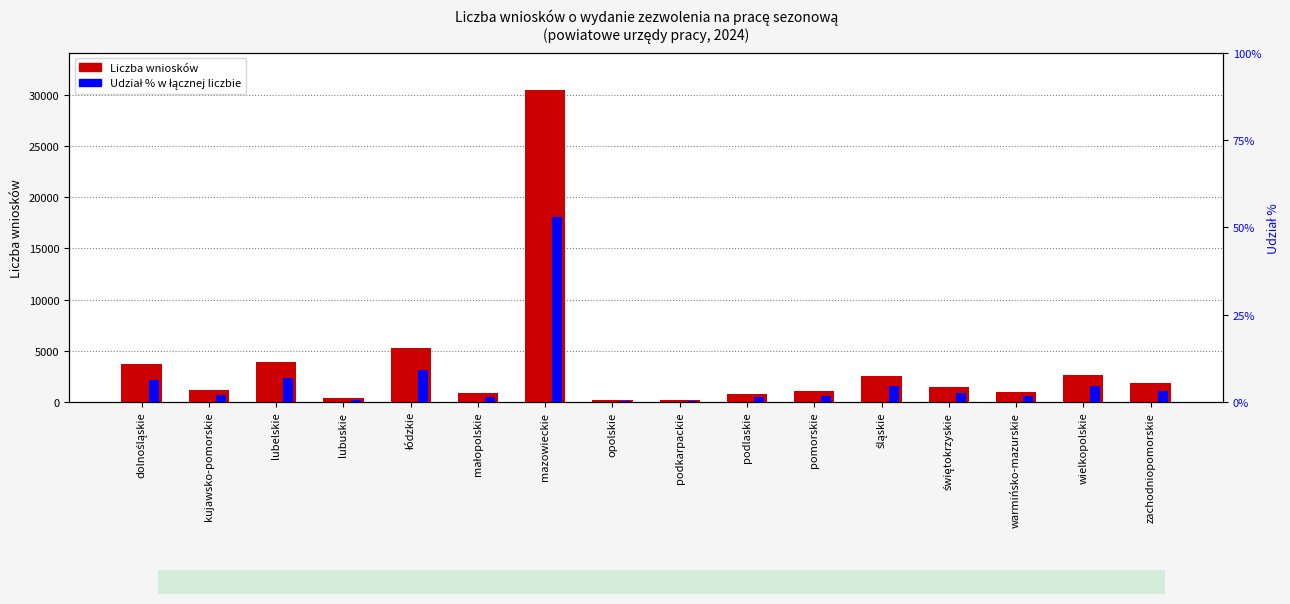

List the labels in order of value, largest first.

mazowieckie, łódzkie, lubelskie, dolnośląskie, wielkopolskie, śląskie, zachodniopomorskie, świętokrzyskie, kujawsko-pomorskie, pomorskie, warmińsko-mazurskie, małopolskie, podlaskie, lubuskie, podkarpackie, opolskie